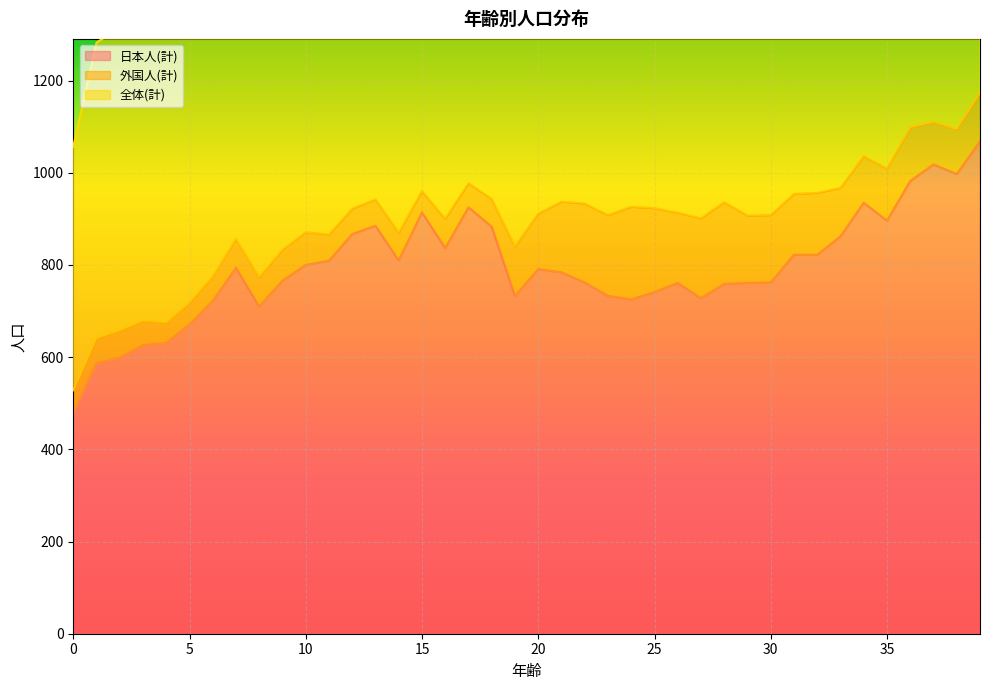

In 全体(計), how many points are higher than both neighbors (excluding endpoints)?

11